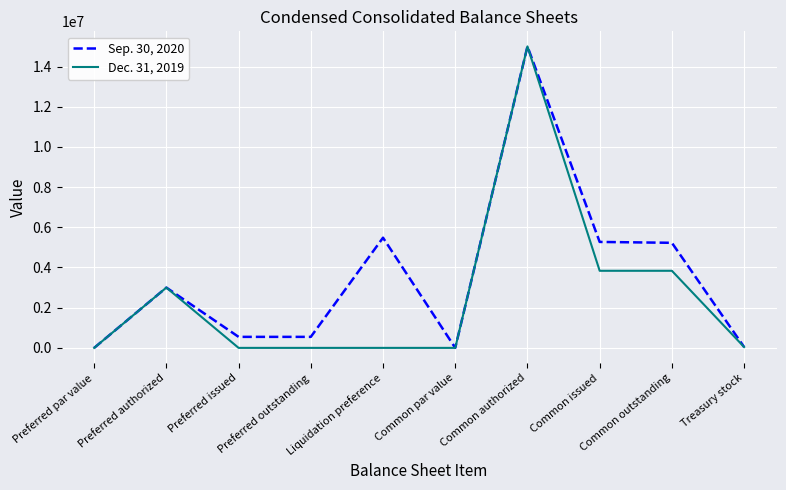

Which series has the largest total across all categories?

Sep. 30, 2020